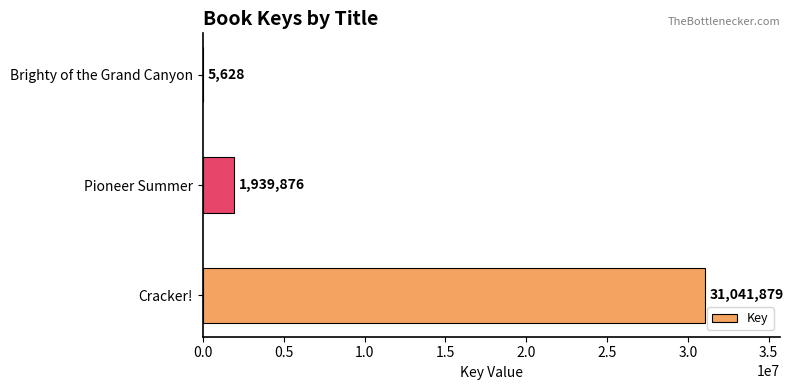

Are the bars grouped side by side (vs. stacked)?

No